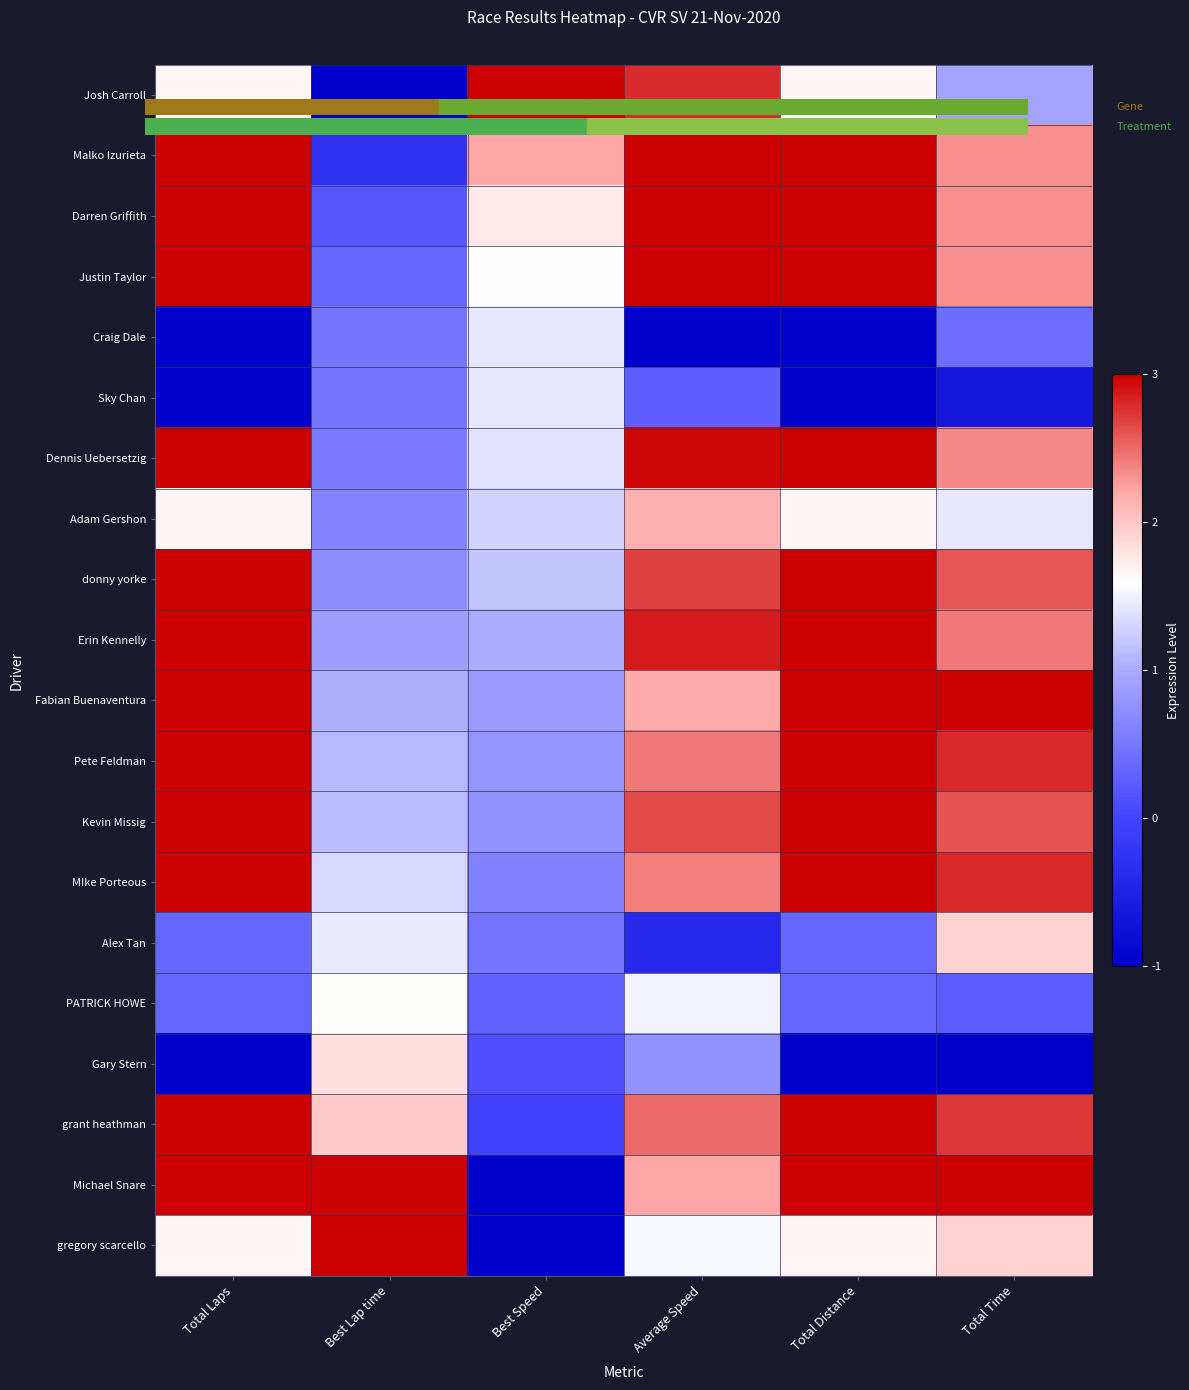

Between Average Speed and Total Time, which series saw the biggest shift?

Alex Tan